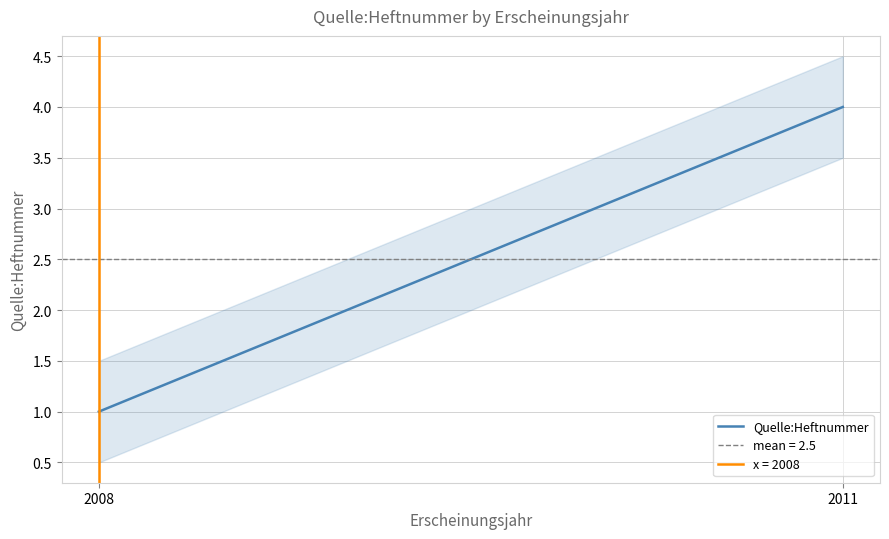

What is the value of the 1st point from the left?

1